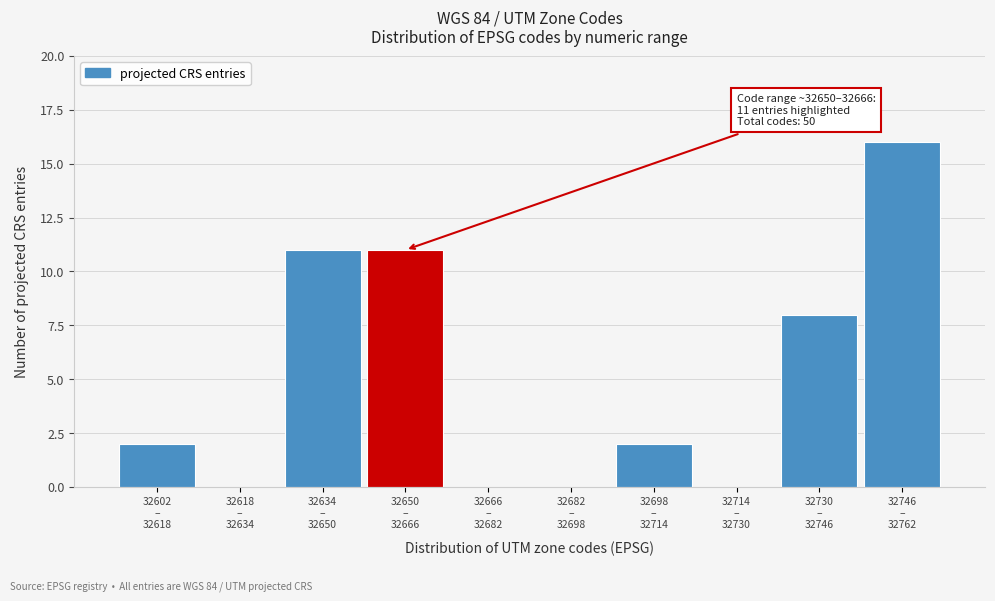

What is the sum of all values?

50